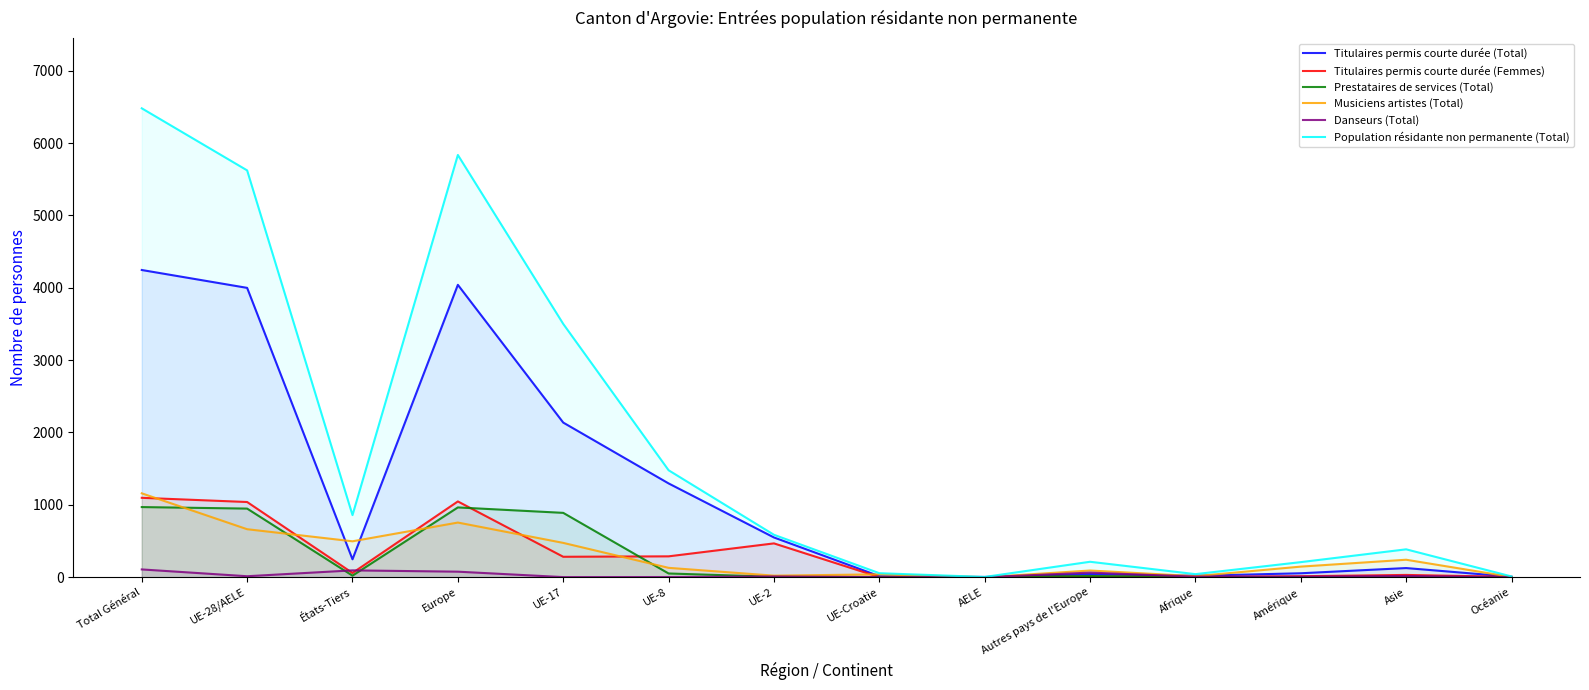

At how many categories does at least one series exceed 4182?

3